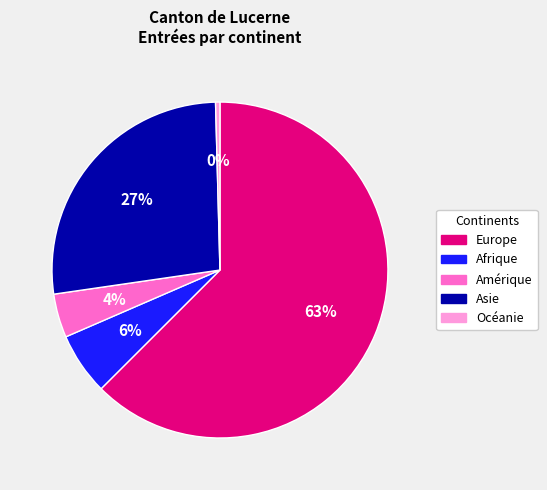

Which category has the smallest portion of the pie?

Océanie